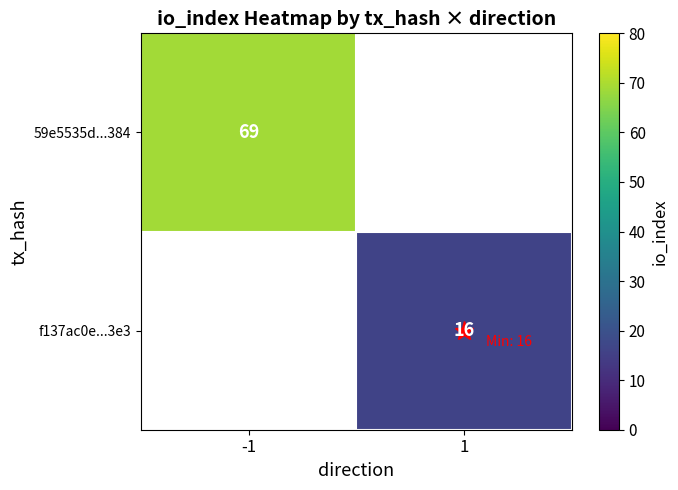

Is it true that f137ac0e...3e3 equals 16 at 1?

True